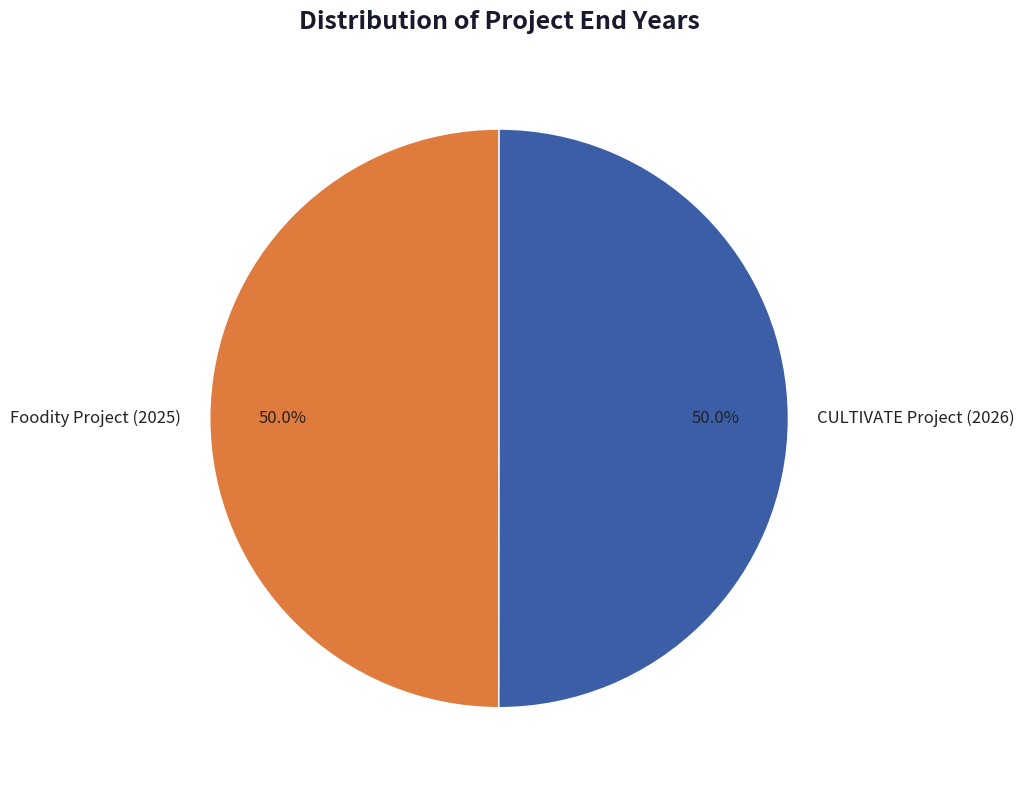

Is the sum of Foodity Project (2025) and CULTIVATE Project (2026) greater than half?

Yes